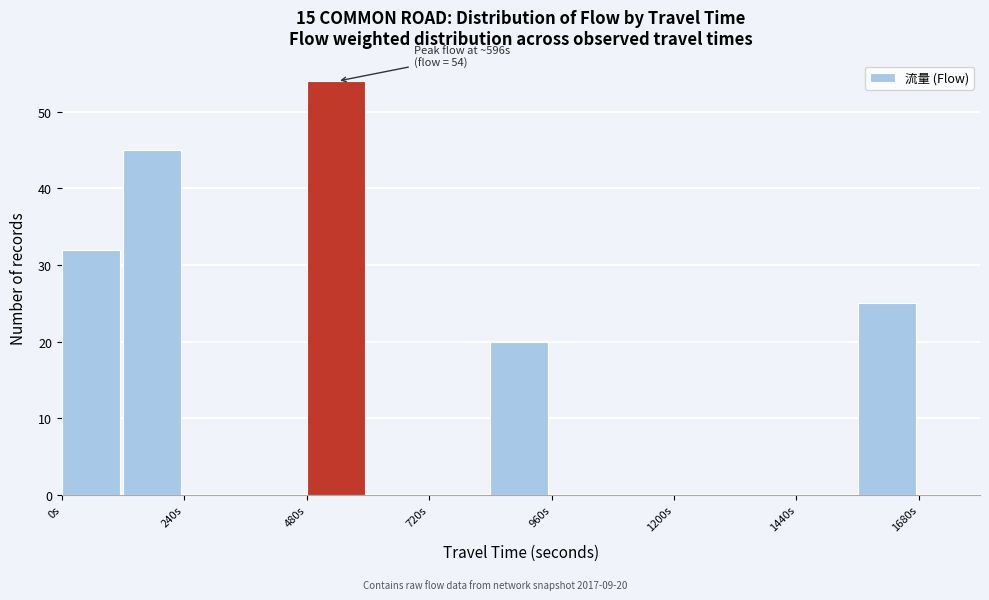

Read against the x-axis, roughly where is the centre of the tallest bar?

550